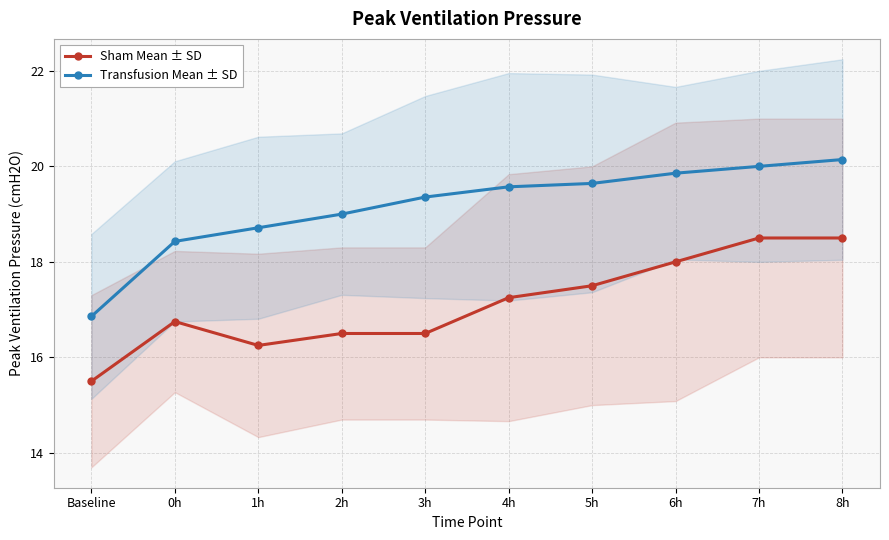

Does the chart have visible grid lines?

Yes